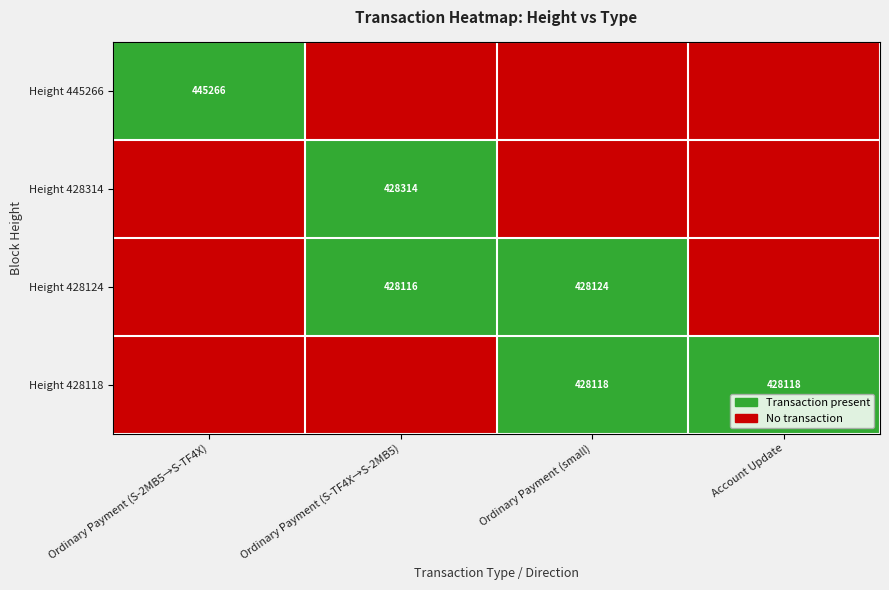

True or false: Height 428124 has a value of 87710 at Ordinary Payment (small).

False